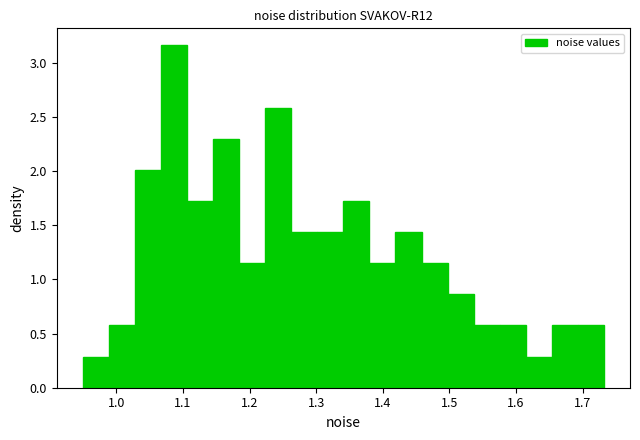

Around what value on the x-axis is the tallest bar? Give the approximate position of its centre, as read against the axis.

1.09